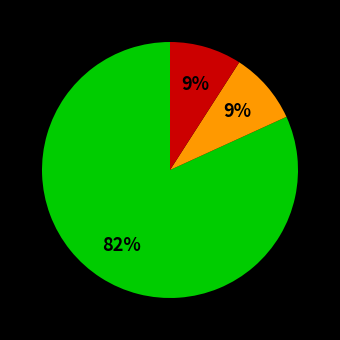

Does any single category account for the majority?

Yes